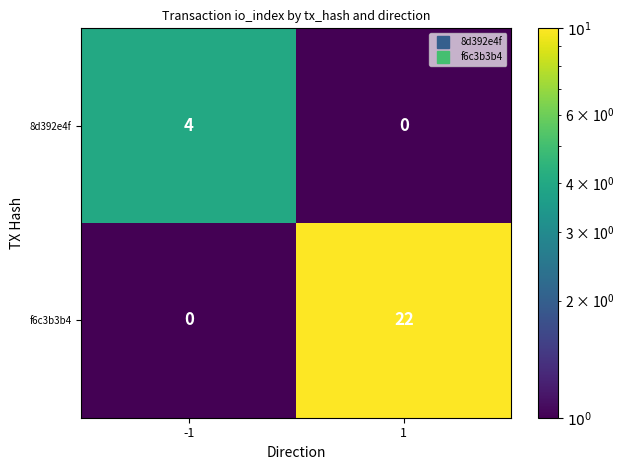

What is the difference between the f6c3b3b4 values at 1 and -1?

22